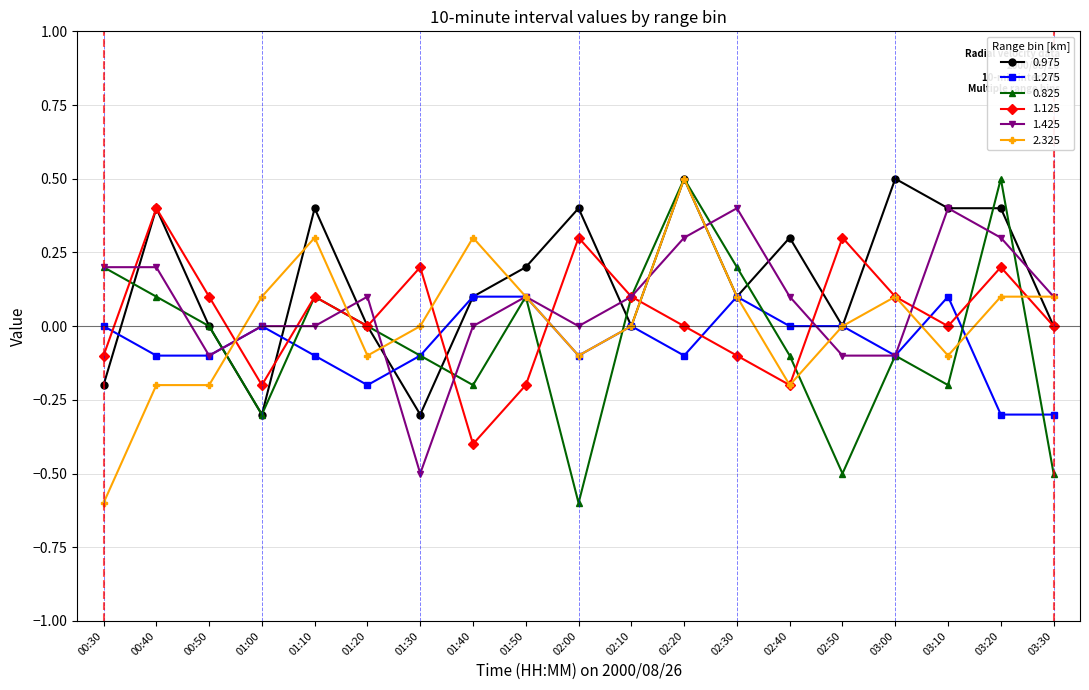

Which series has the largest total across all categories?

0.975